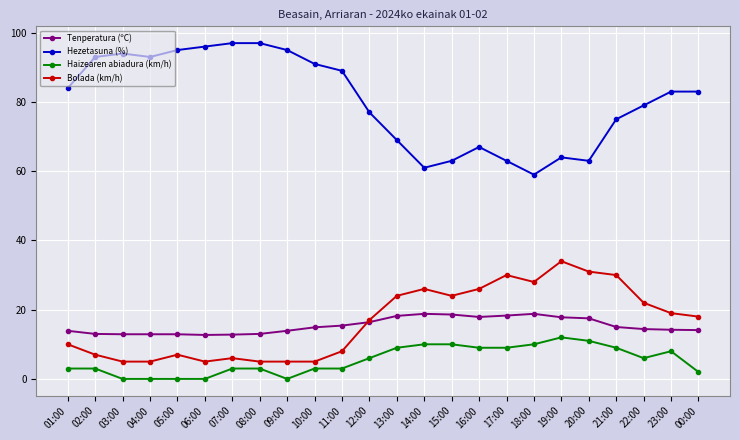

True or false: Tenperatura (ºC) and Haizearen abiadura (km/h) intersect in this chart.

False